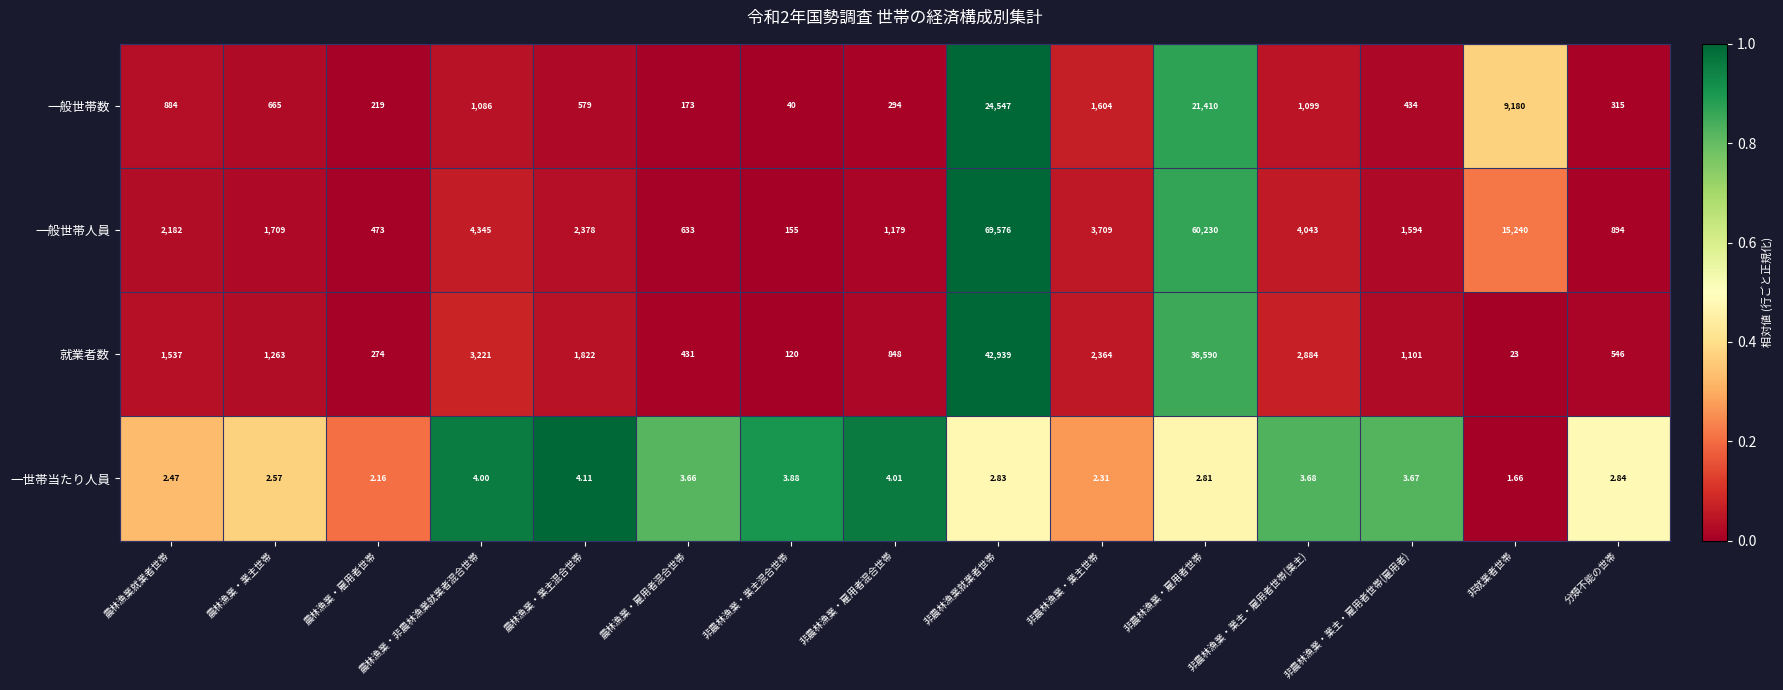

At which category is the sum across all series the highest?

非農林漁業就業者世帯